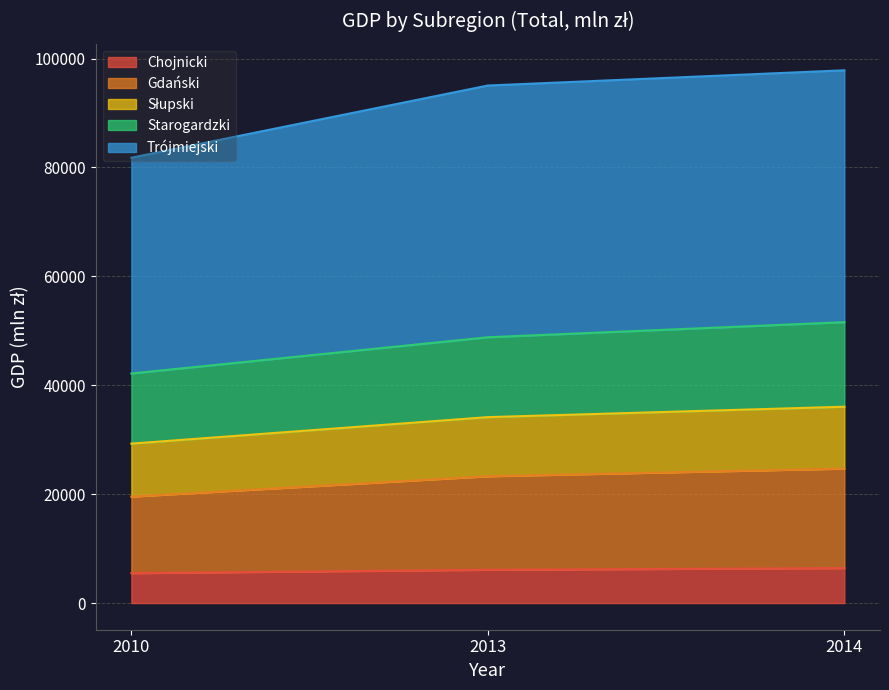

What is the lowest value of the Chojnicki series?

5494